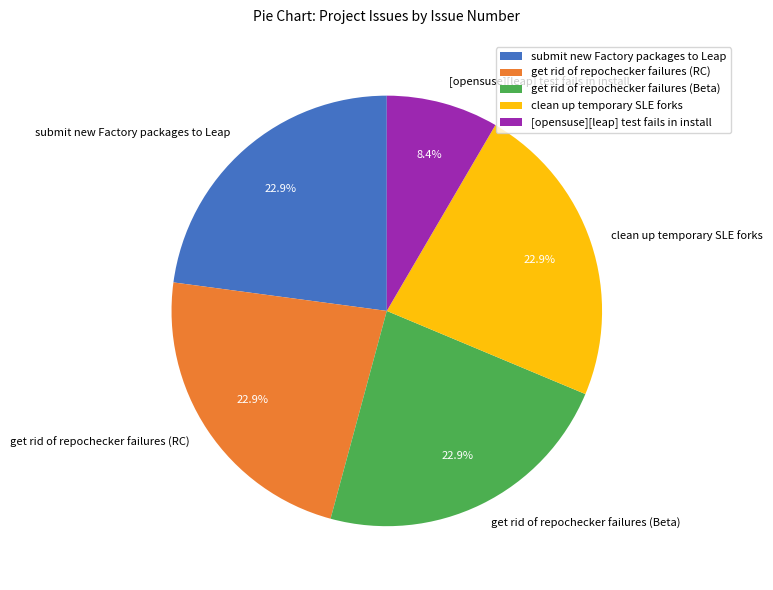

Is get rid of repochecker failures (RC) the majority of the pie?

No